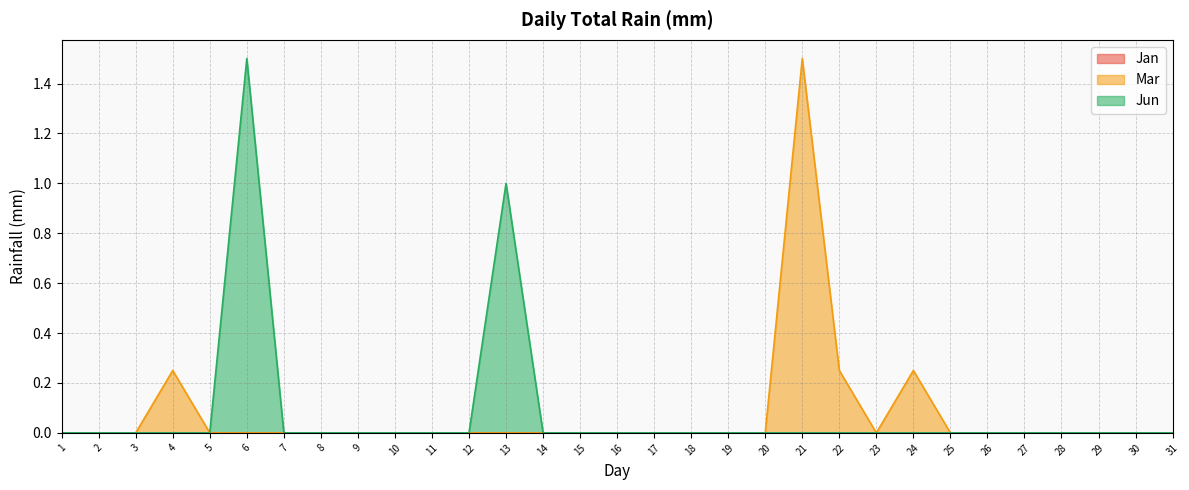

At how many categories does at least one series exceed 0?

6